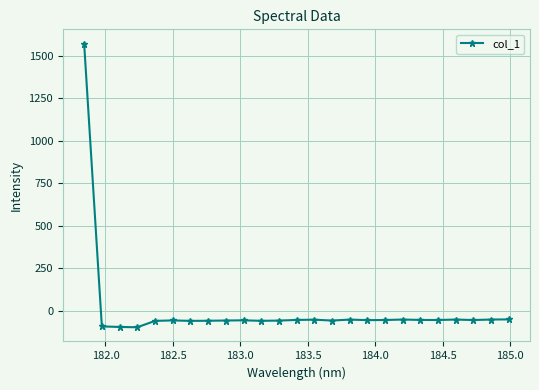

What is the value of the 6th point from the left?

-58.1